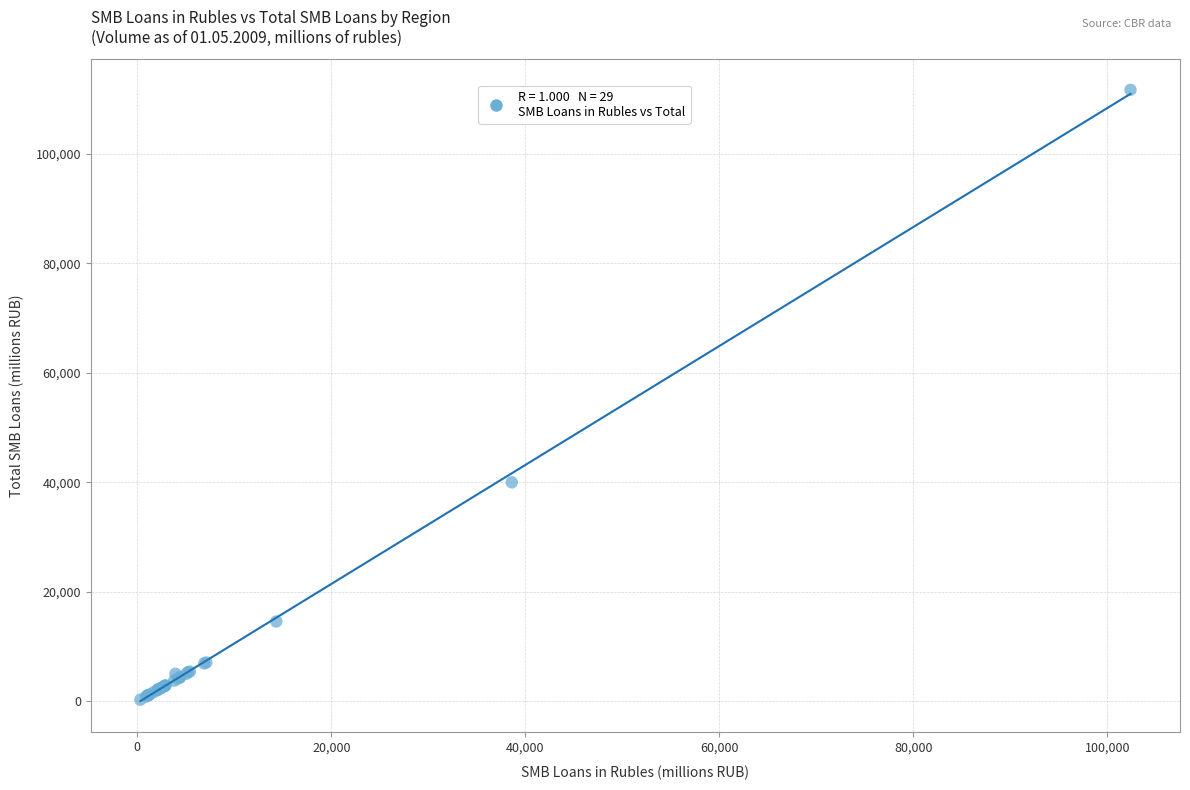

What Y value in the scatter plot is closest to 56017?

40022.3